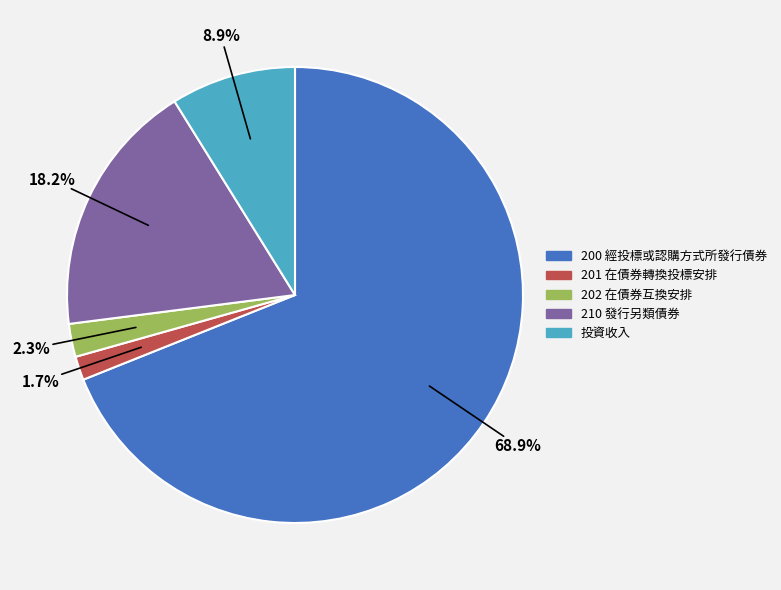

To the nearest percent, what portion does 200 represent?

69%